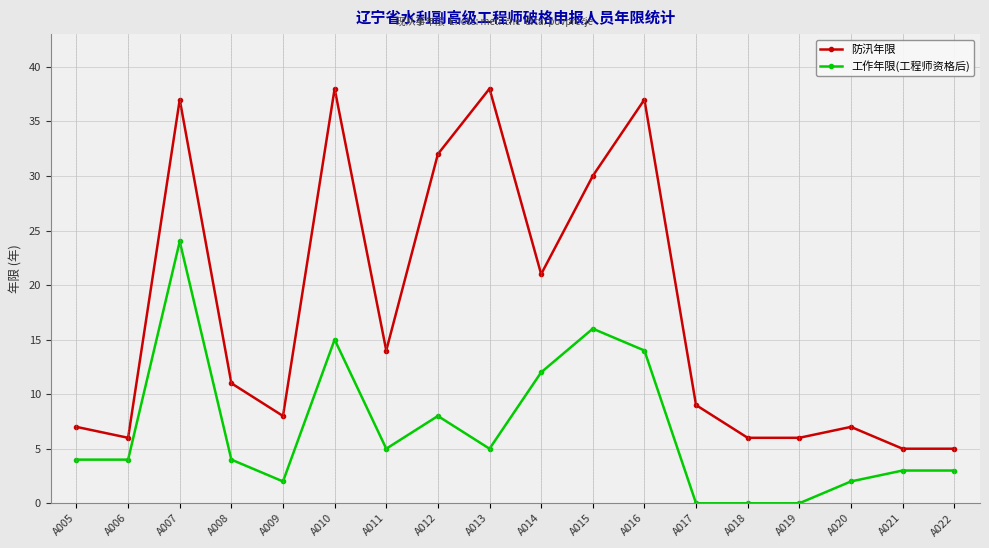

The 防汛年限 series shows 3 at A017. True or false?

False